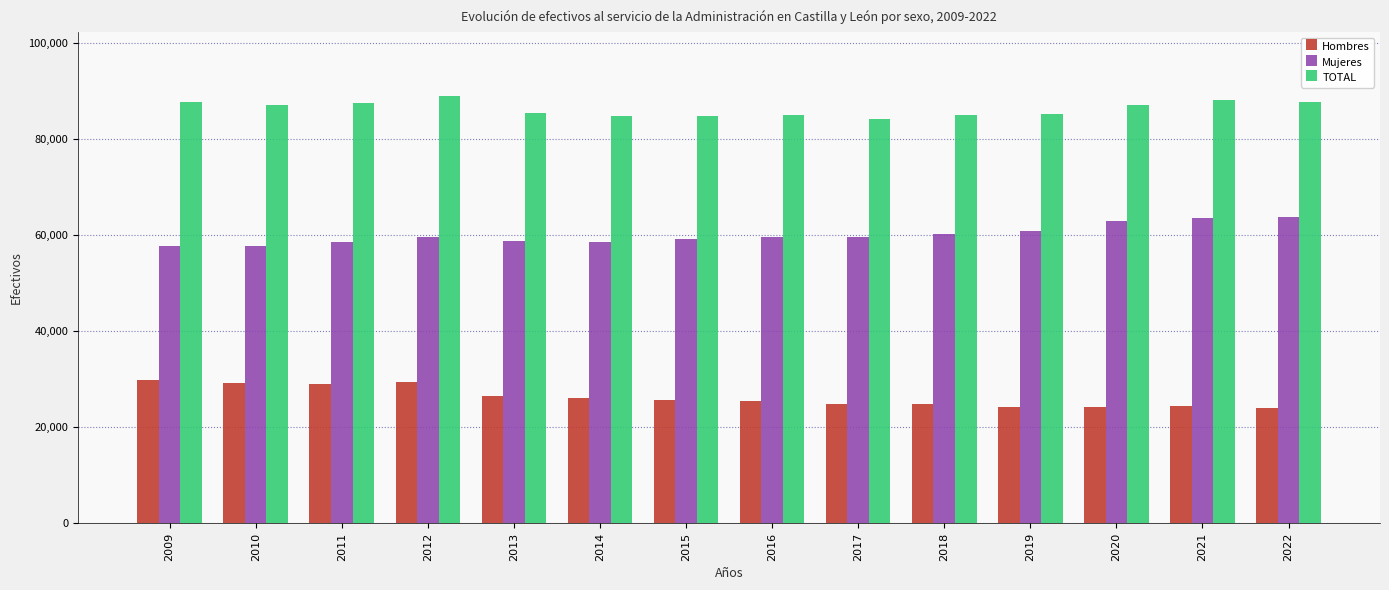

Is it true that Hombres equals 39550 at 2017?

False